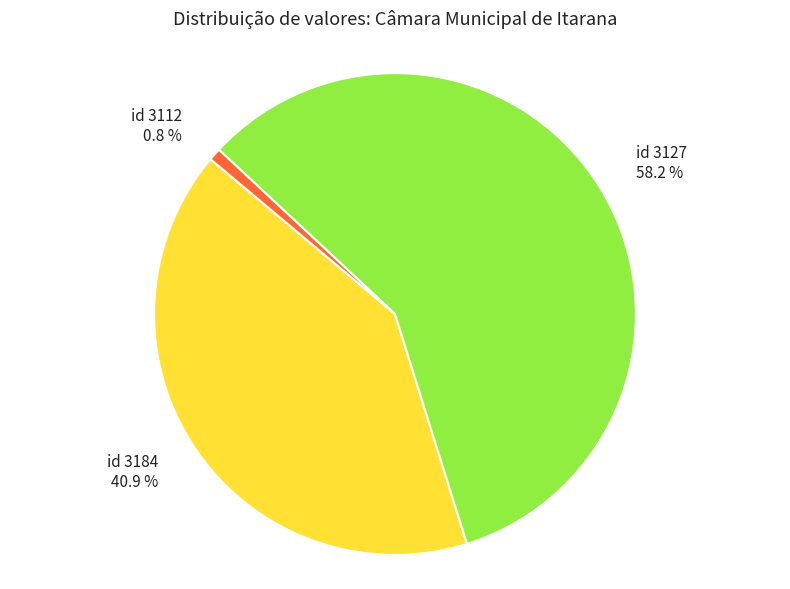

Which has a higher value, id 3184 40.9 % or id 3127 58.2 %?

id 3127 58.2 %